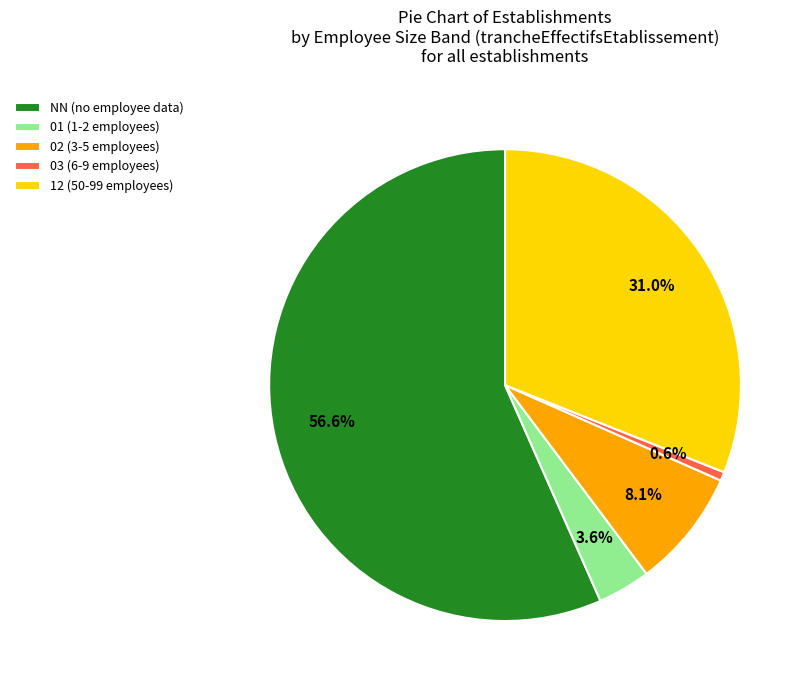

To the nearest percent, what is the difference between the largest and smallest slice percentages?

56%